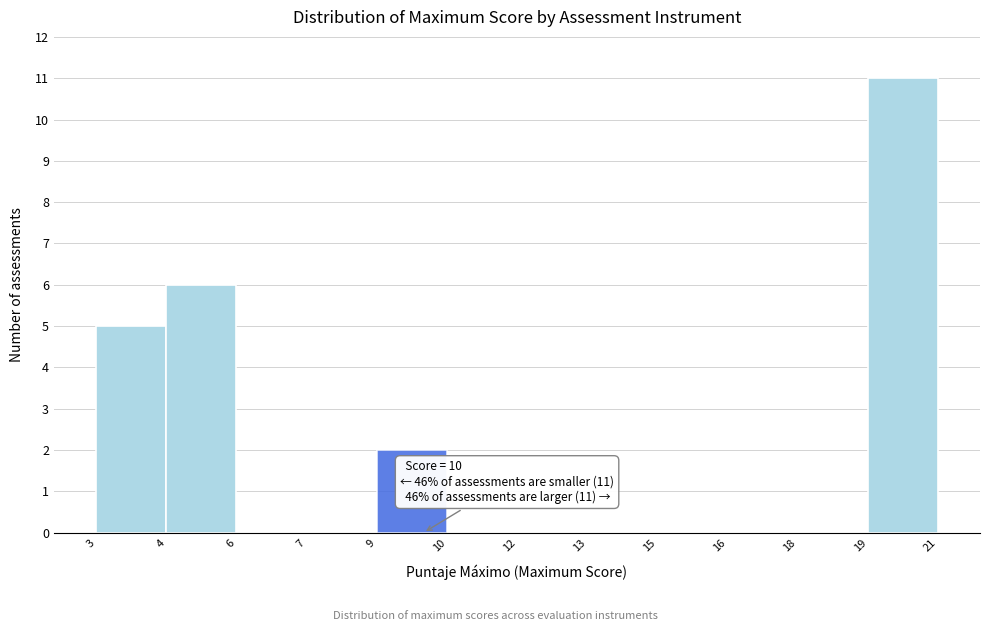

Reading left to right, what are all the values shown in this chart?

3=5	4=6	6=0	7=0	9=2	10=0	12=0	13=0	15=0	16=0	18=0	19=11